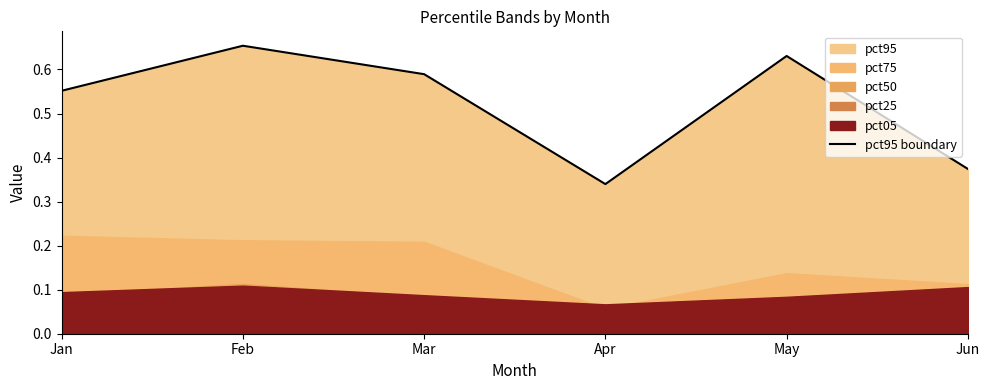

At which label is the value closest to 0?

Apr